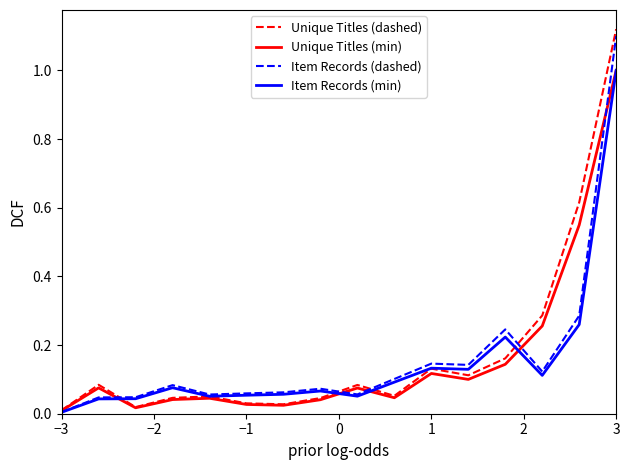

What is the highest value of the Item Records (min) series?

1.0